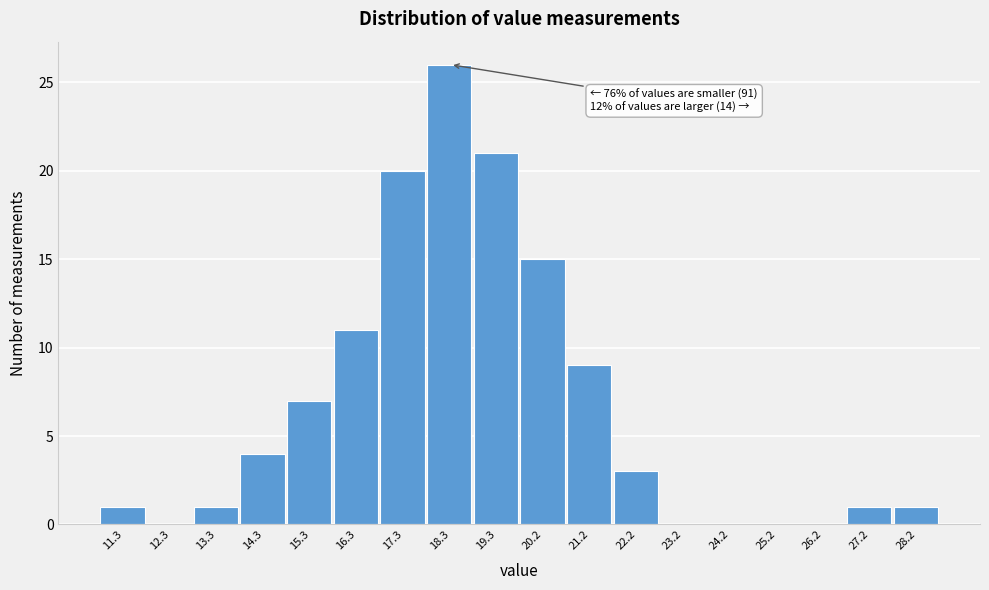

Over which range of the x-axis is the bar tallest?

17.8 to 18.8